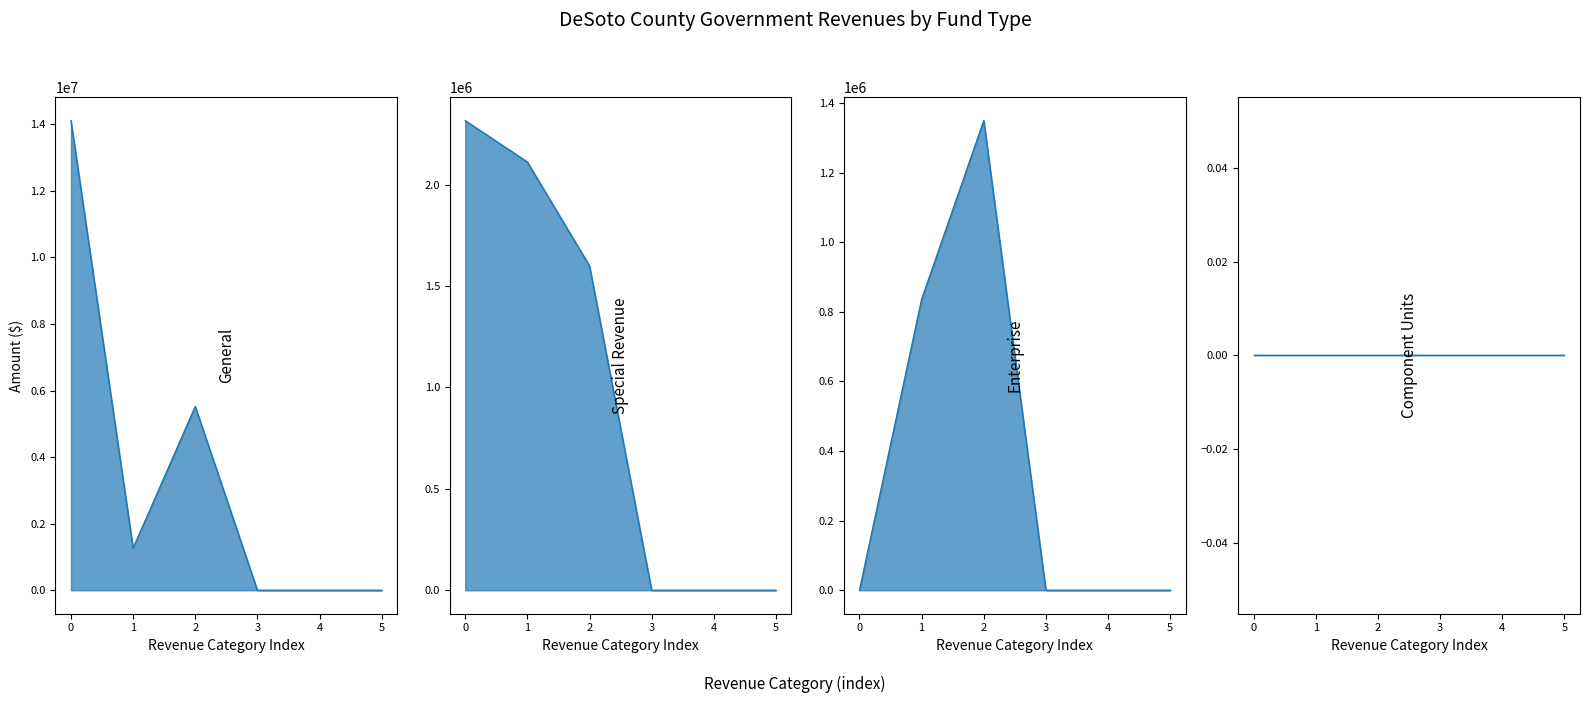

Is it true that General equals 0 at 4?

True